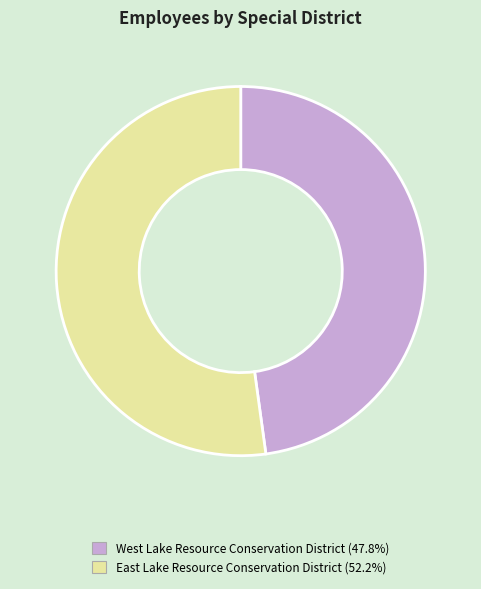

Does West Lake Resource Conservation District represent more than half of the total?

No